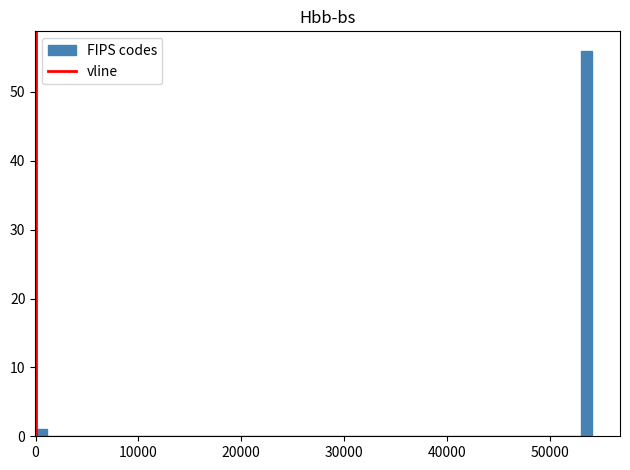

Around what value on the x-axis is the tallest bar? Give the approximate position of its centre, as read against the axis.

54000